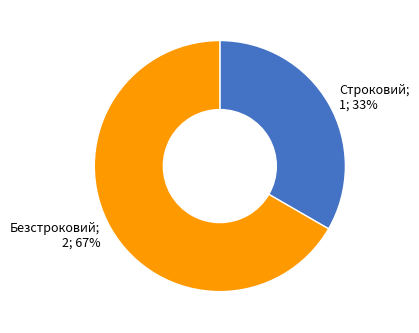

To the nearest percent, what is the average slice percentage?

50%